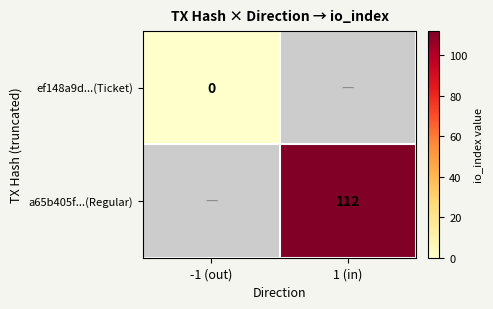

The value of a65b405f...(Regular) at 1 (in) is 172. True or false?

False